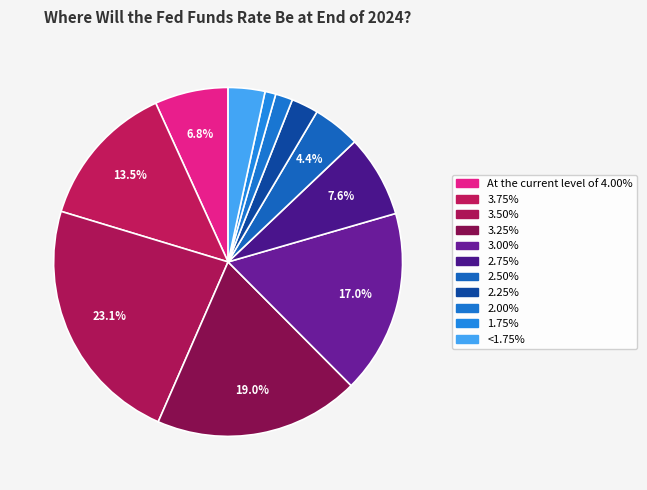

To the nearest percent, what is the difference between the largest and smallest slice percentages?

22%